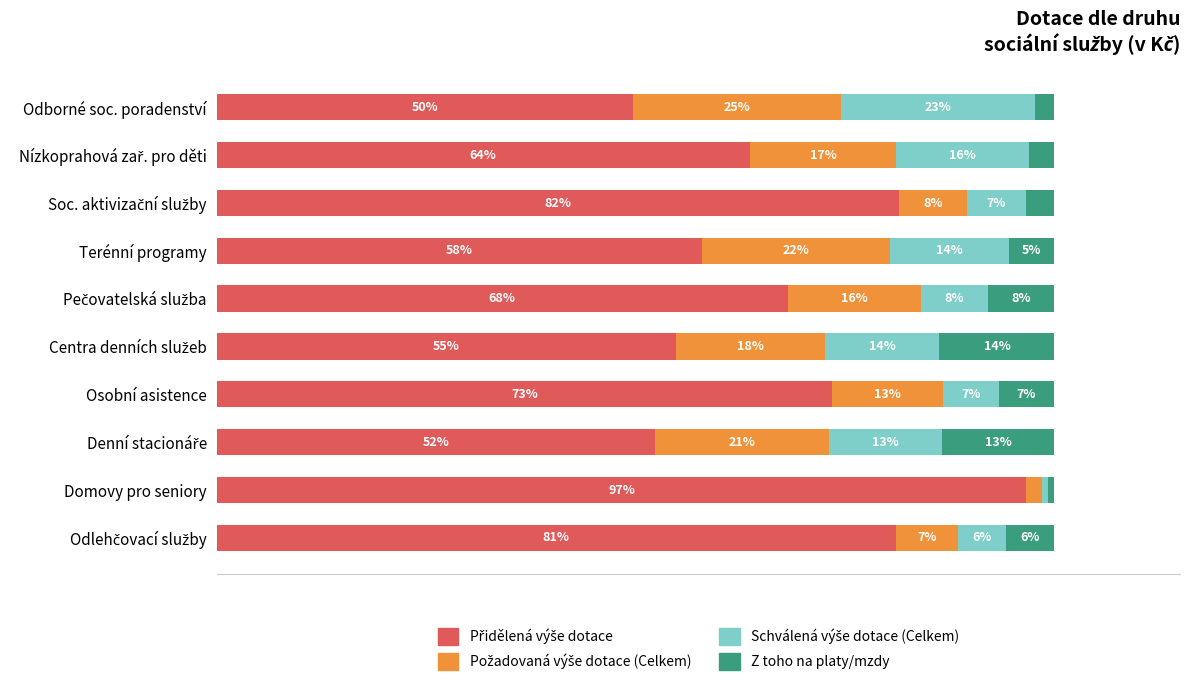

Which series has the widest spread of values?

Přidělená výše dotace